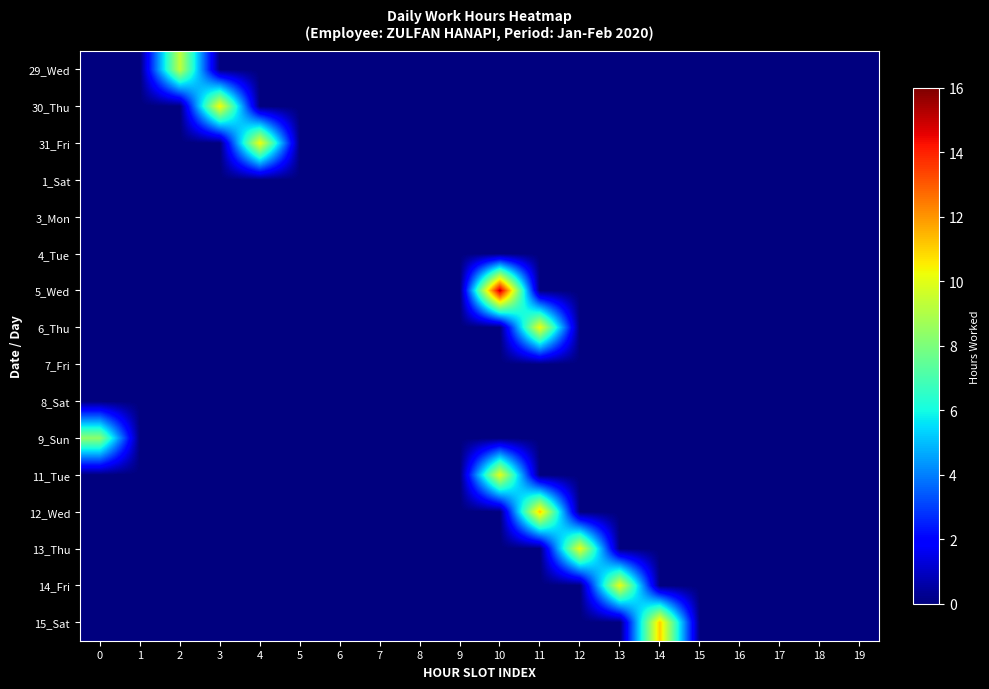

At 14, list the series in order from largest to smallest.

15_Sat, 29_Wed, 30_Thu, 31_Fri, 1_Sat, 3_Mon, 4_Tue, 5_Wed, 6_Thu, 7_Fri, 8_Sat, 9_Sun, 11_Tue, 12_Wed, 13_Thu, 14_Fri